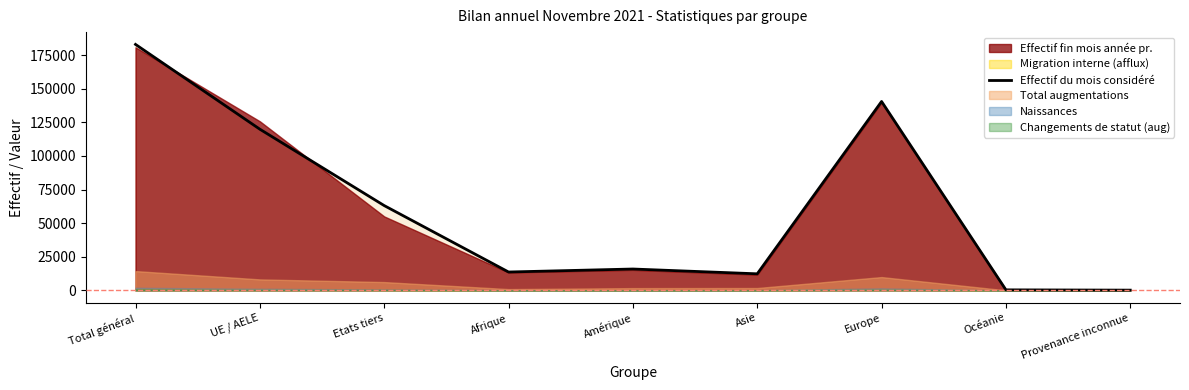

Where is the data nearest to the value 91568?

UE / AELE